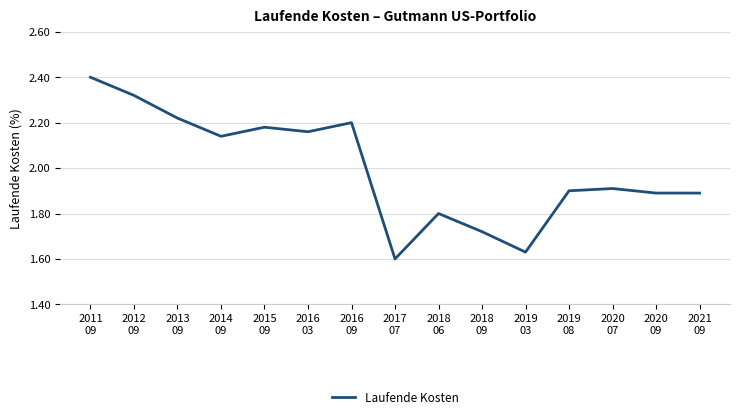

What is the sum of the values at 2018
06 and 2021
09?

3.7